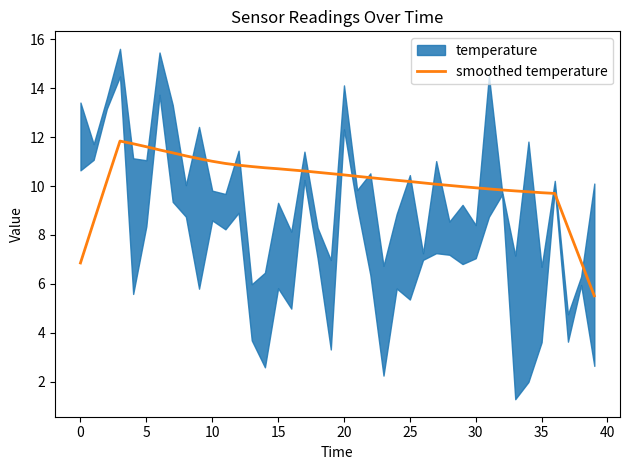

What is the lowest value of the smoothed temperature series?

5.5